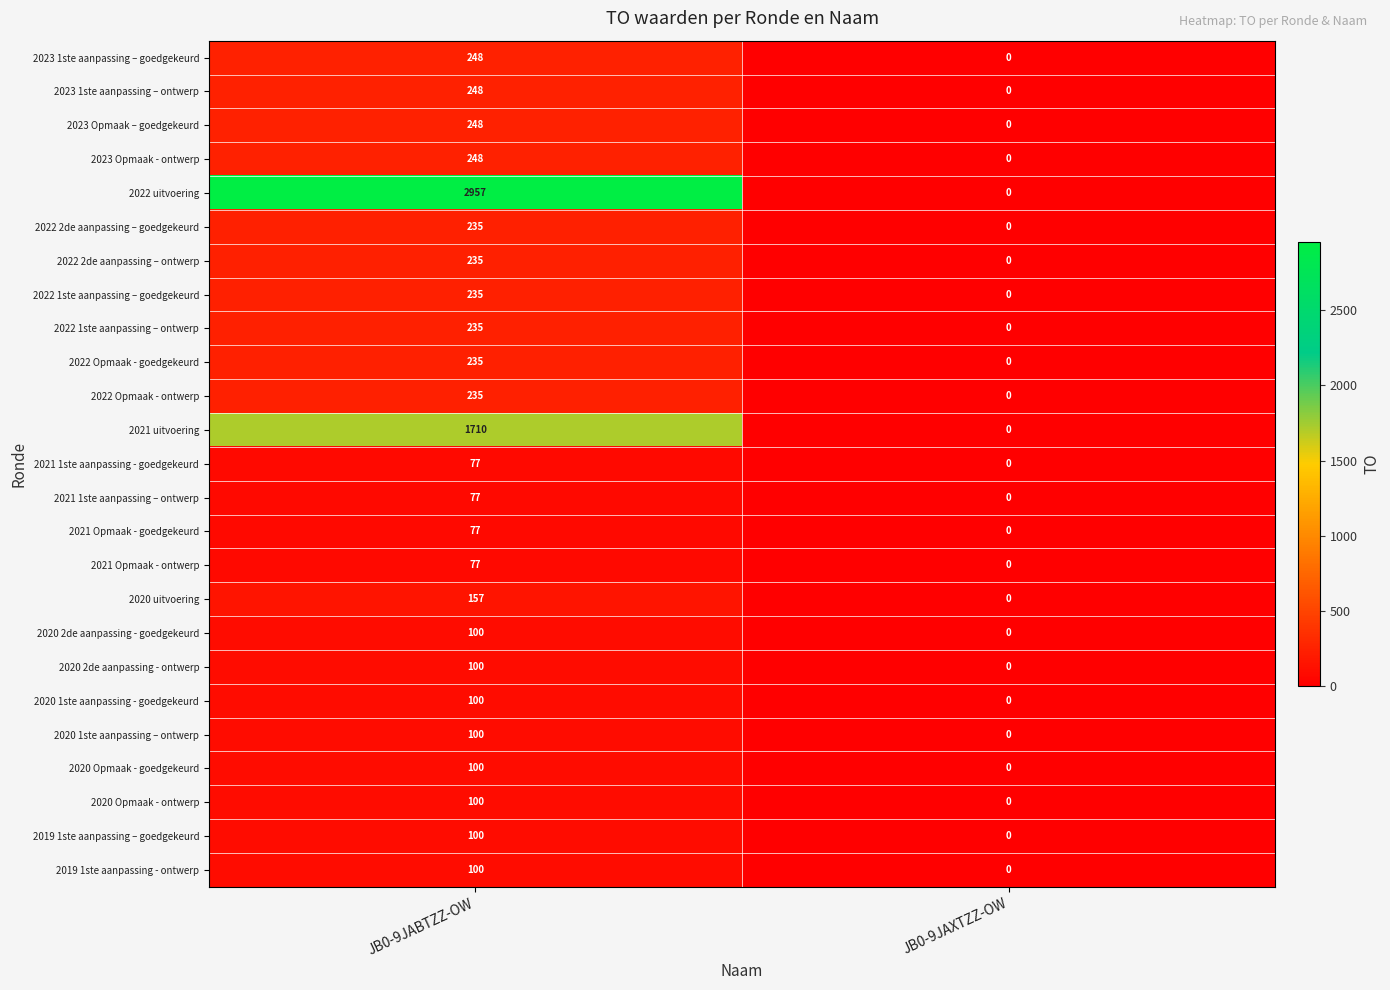

At which category is the sum across all series the highest?

JB0-9JABTZZ-OW